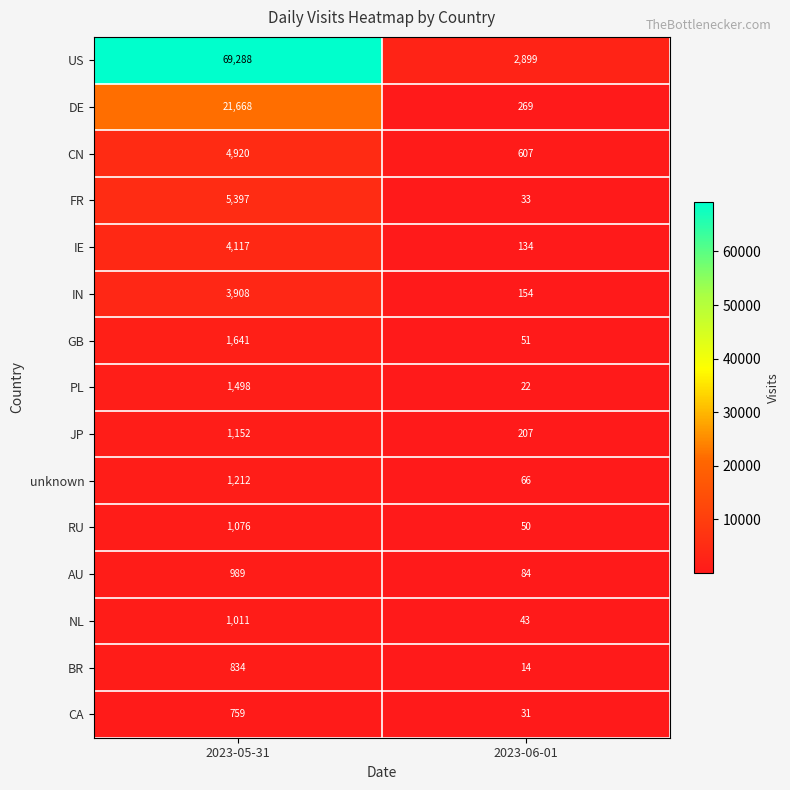

What is the sum of the IE values at 2023-06-01 and 2023-05-31?

4251